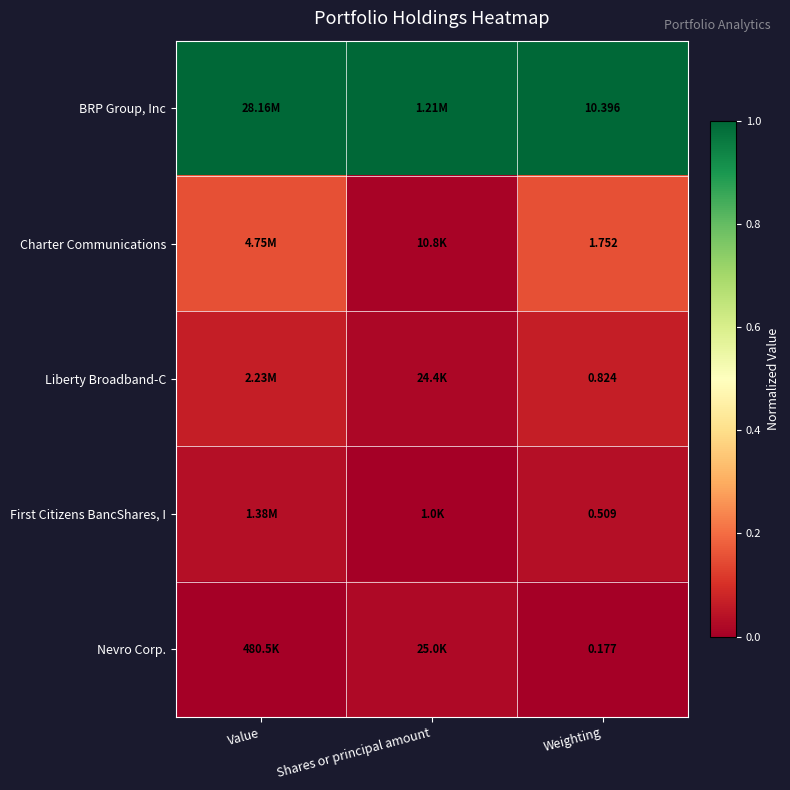

At Weighting, list the series in order from largest to smallest.

BRP Group, Inc, Charter Communications, Liberty Broadband-C, First Citizens BancShares, I, Nevro Corp.